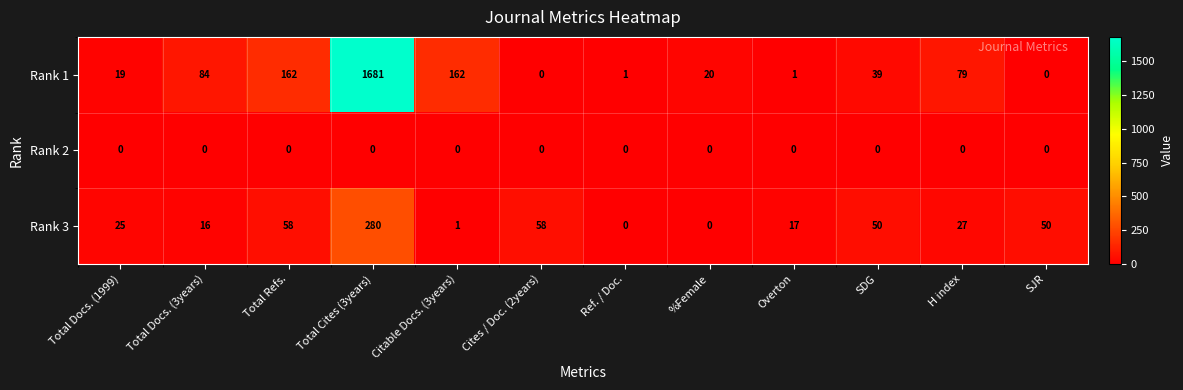

At which category is the sum across all series the highest?

Total Cites (3years)